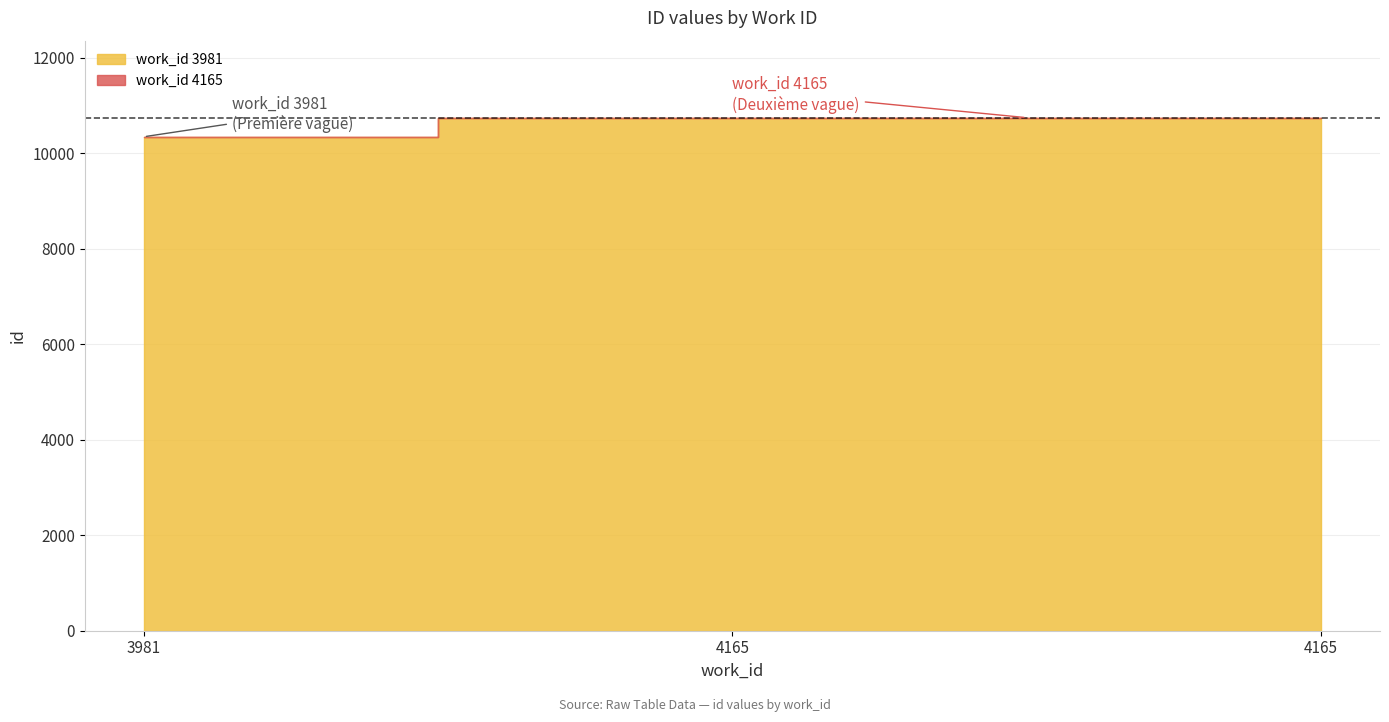

Is it true that the value at 4165 is 14529?

False